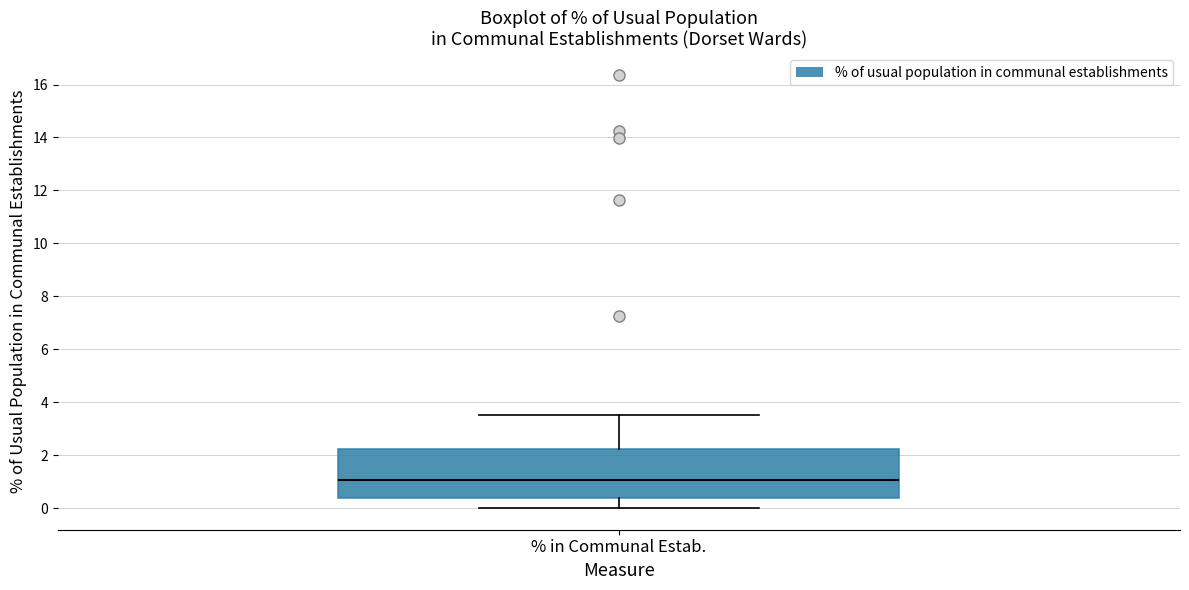

Where does the median line of the box for % in Communal Estab. sit on the y-axis? The values are not printed on the chart, so give them approximately, as read against the axis.

1.0